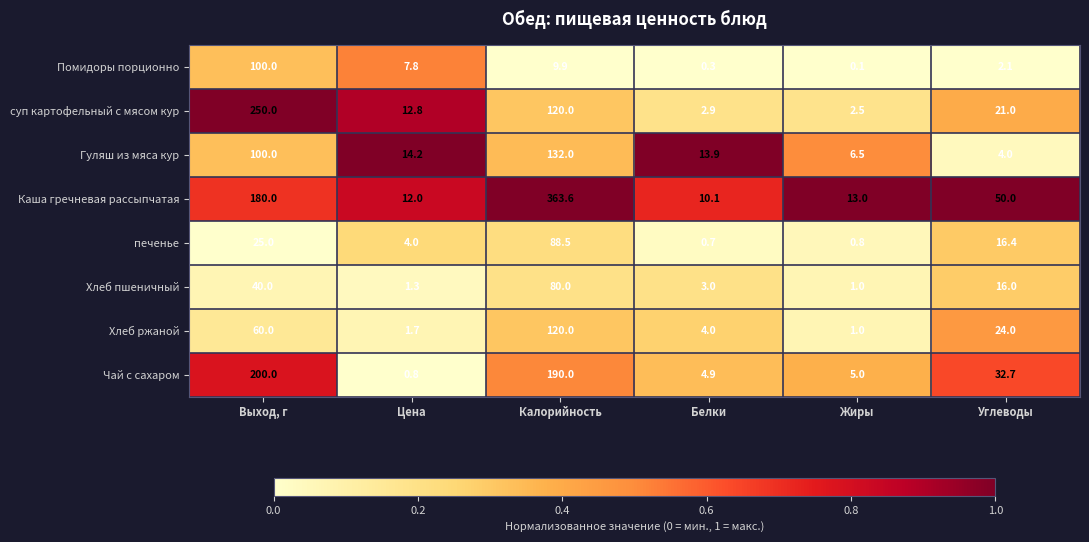

List the series in order of their peak value, highest first.

Каша гречневая рассыпчатая, суп картофельный с мясом кур, Чай с сахаром, Гуляш из мяса кур, Хлеб ржаной, Помидоры порционно, печенье, Хлеб пшеничный